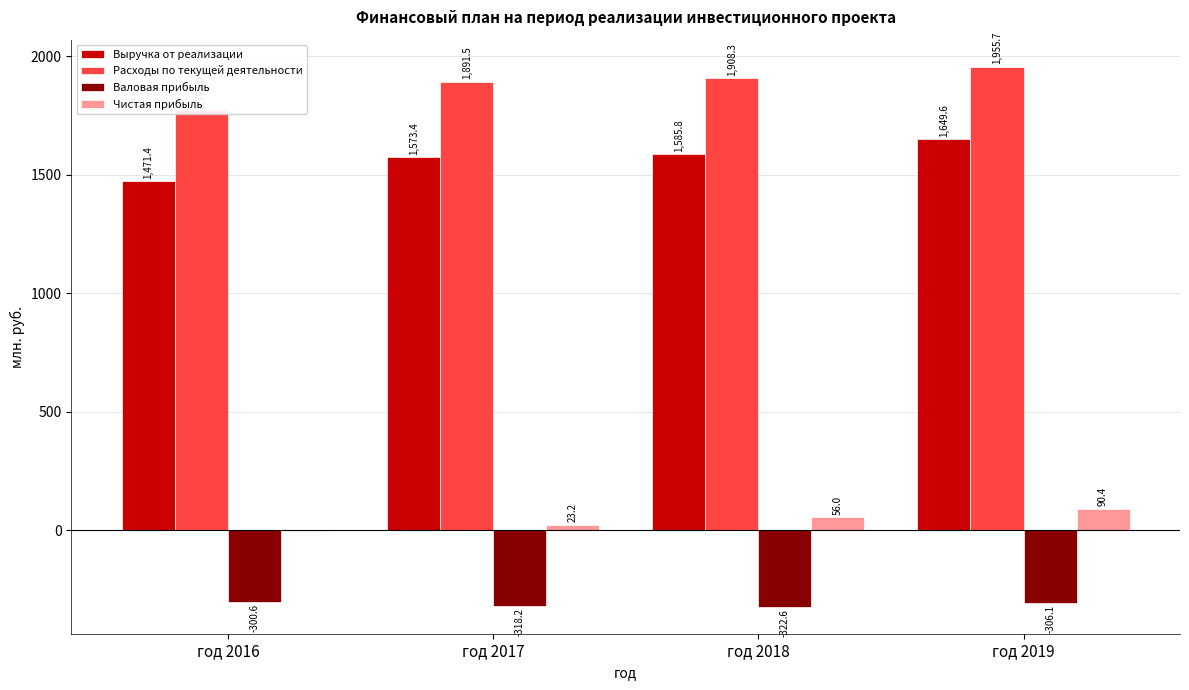

What is the sum of all Валовая прибыль values?

-1247.4